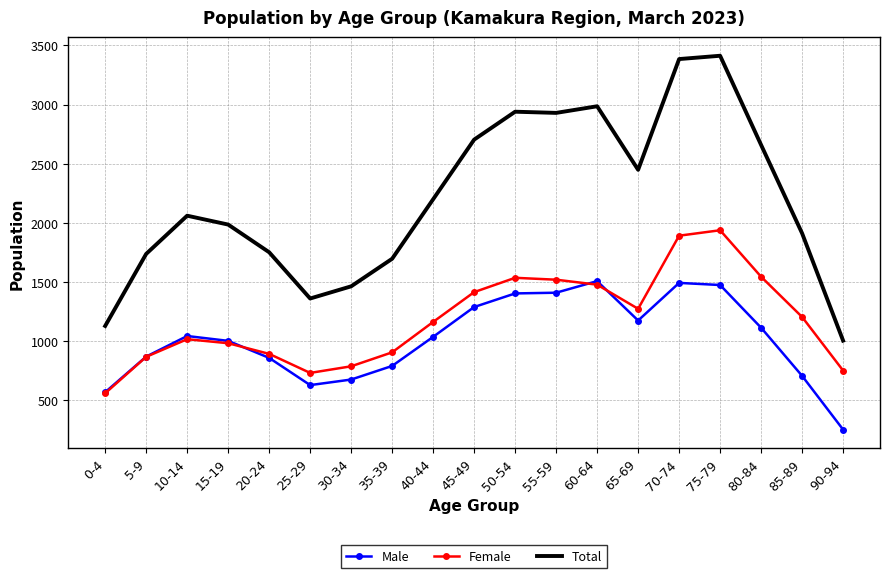

What is the approximate value of Male at 90-94?

253